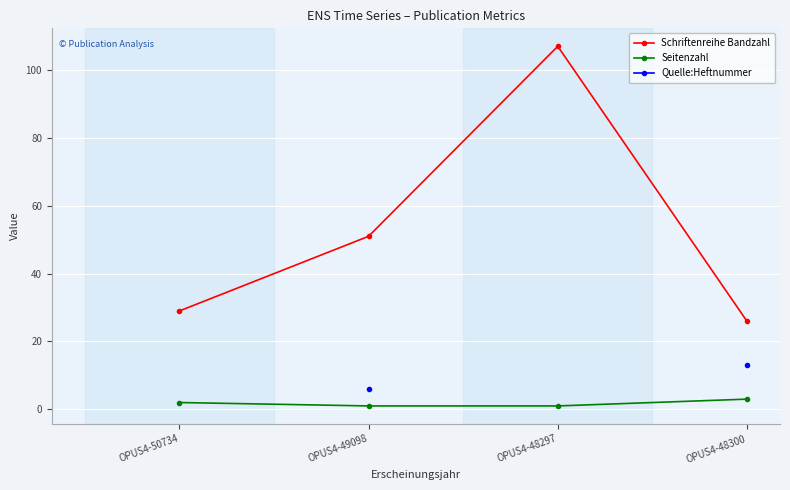

How many interior local peaks does the Schriftenreihe Bandzahl series have?

1